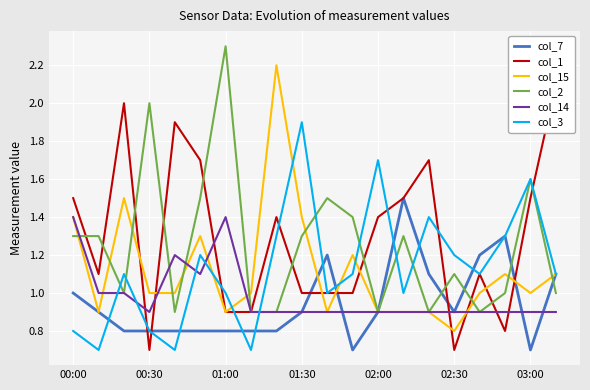

What are all the series names shown in the legend?

col_7, col_1, col_15, col_2, col_14, col_3